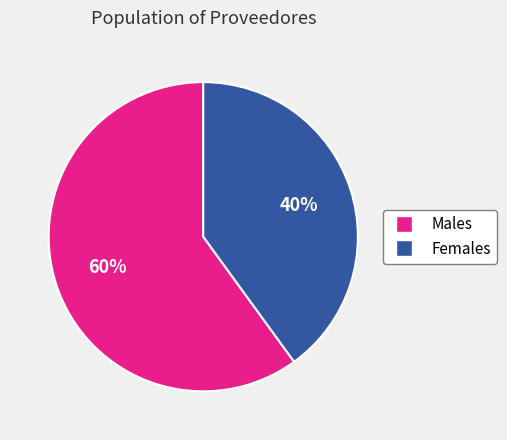

Is there a majority slice in this chart?

Yes